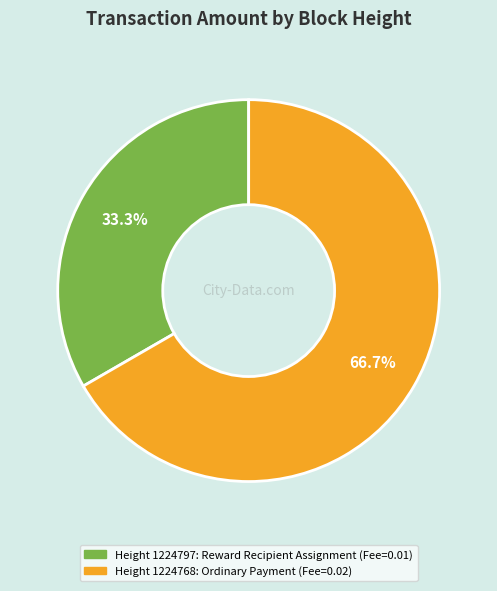

Does any single category account for the majority?

Yes